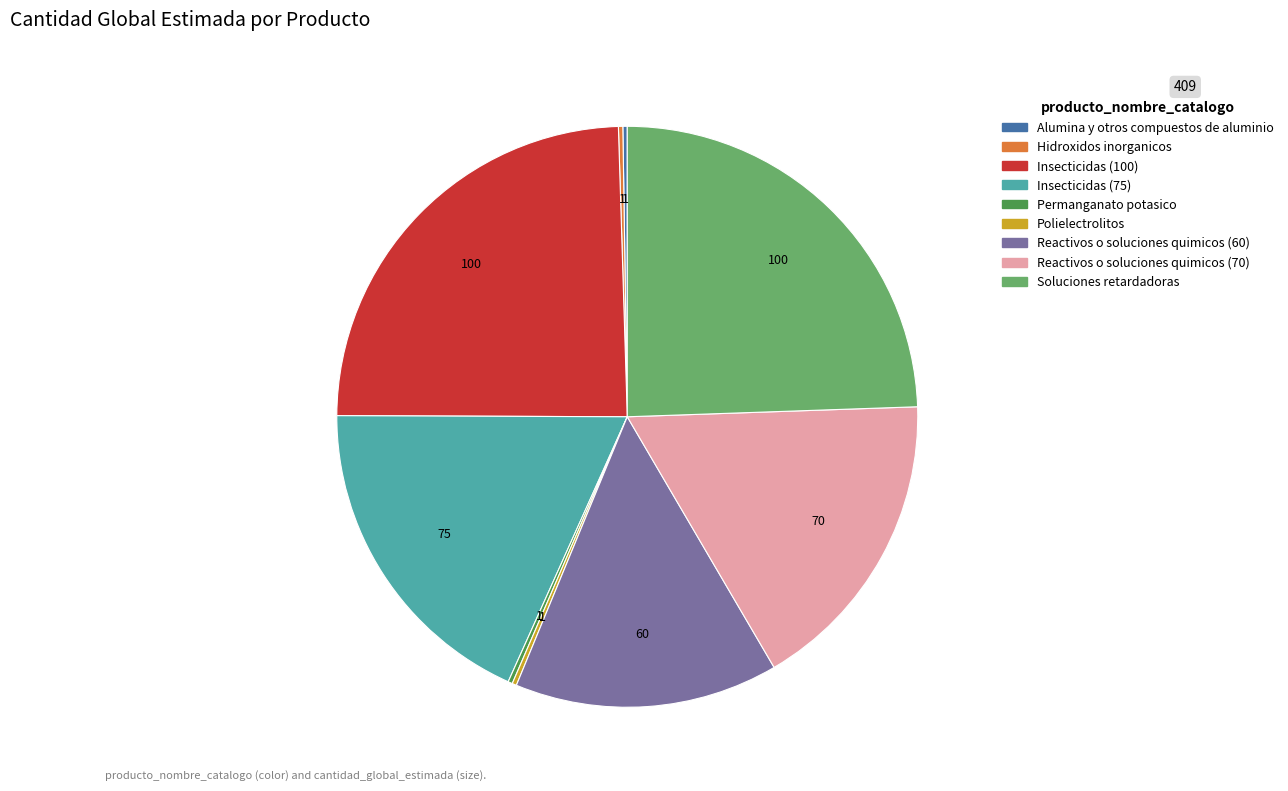

Approximately how many times larger is the value at Insecticidas (100) compared to Reactivos o soluciones quimicos (70)?

1.4